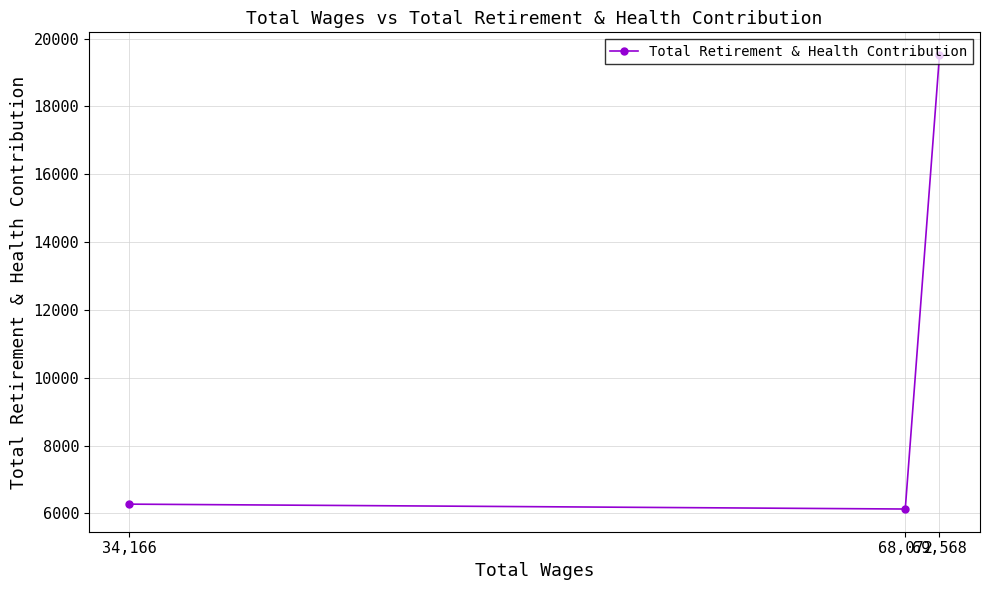

How many lines are shown in the chart?

1